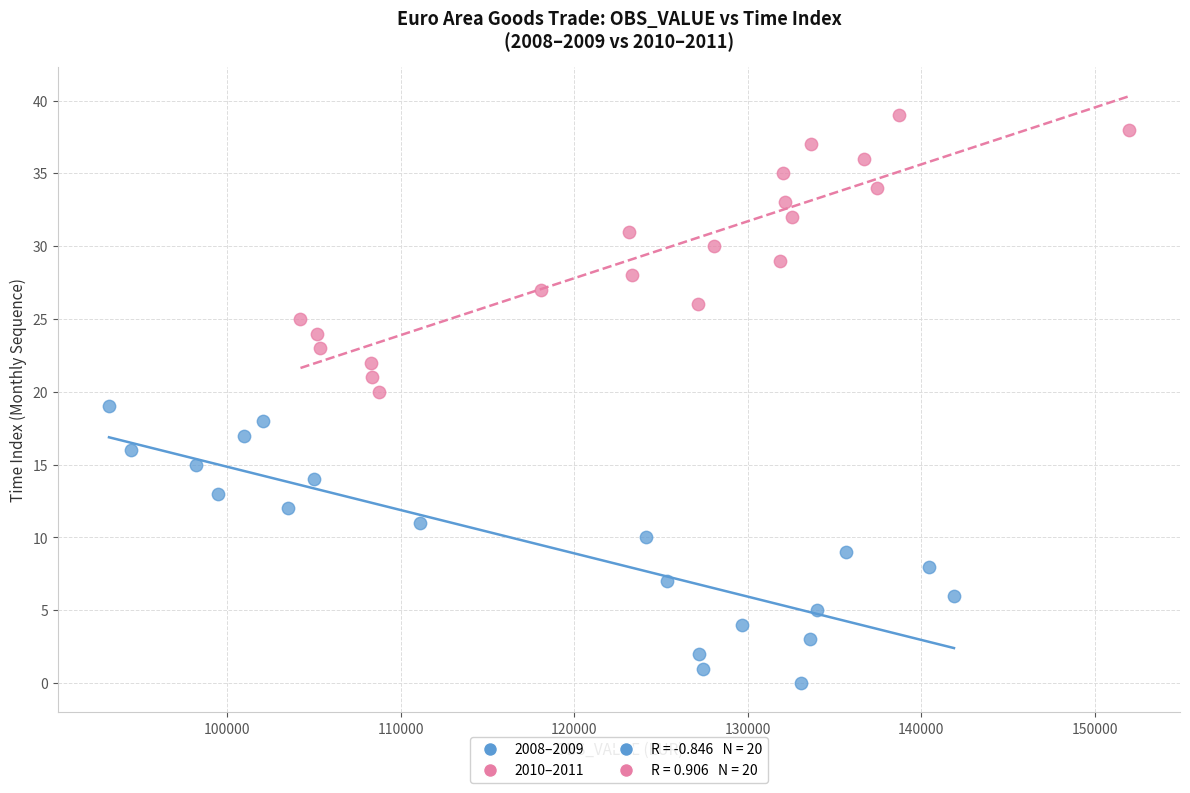

Which series reaches the minimum Y coordinate?

2008–2009